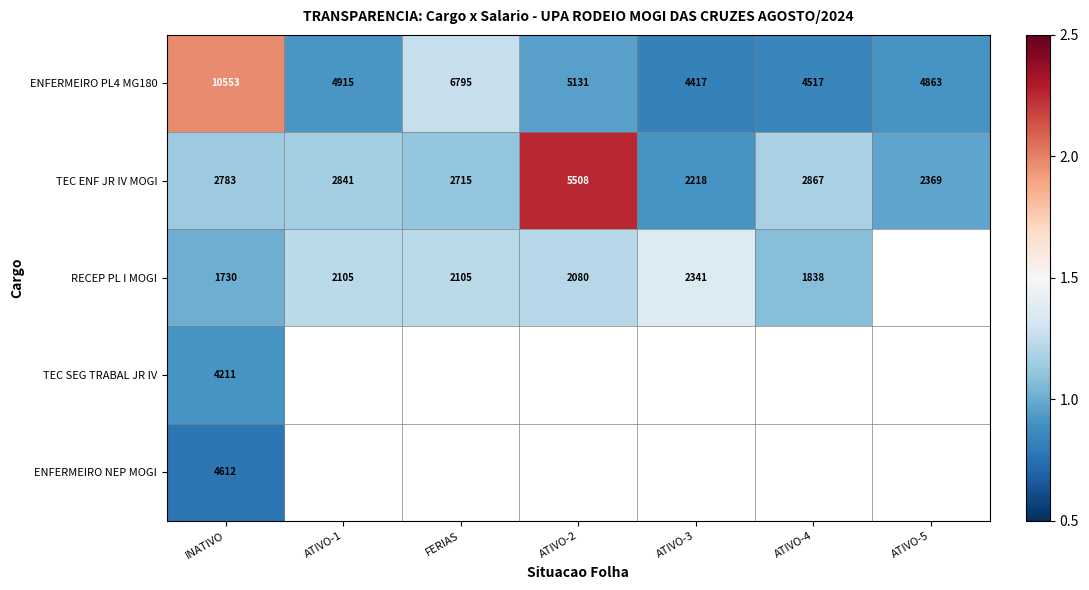

Where does the ENFERMEIRO PL4 MG180 series first go above 4915?

INATIVO